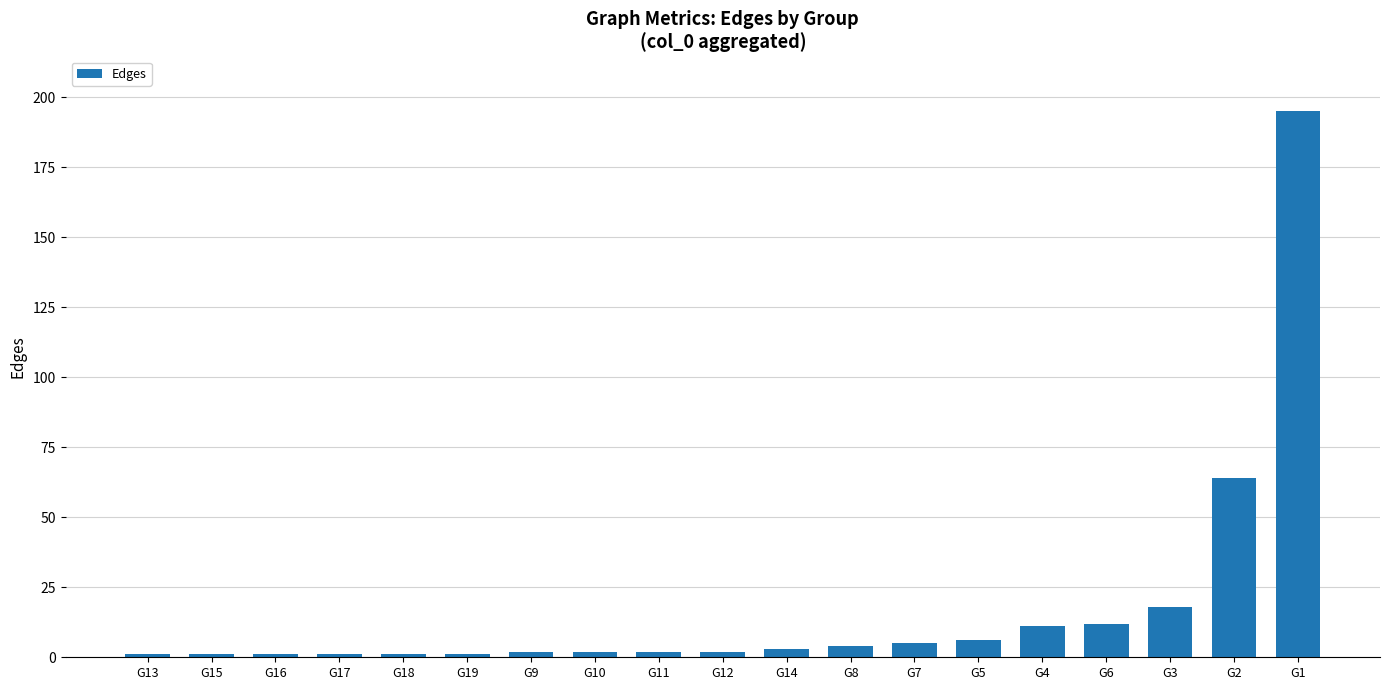

What is the smallest value displayed?

1